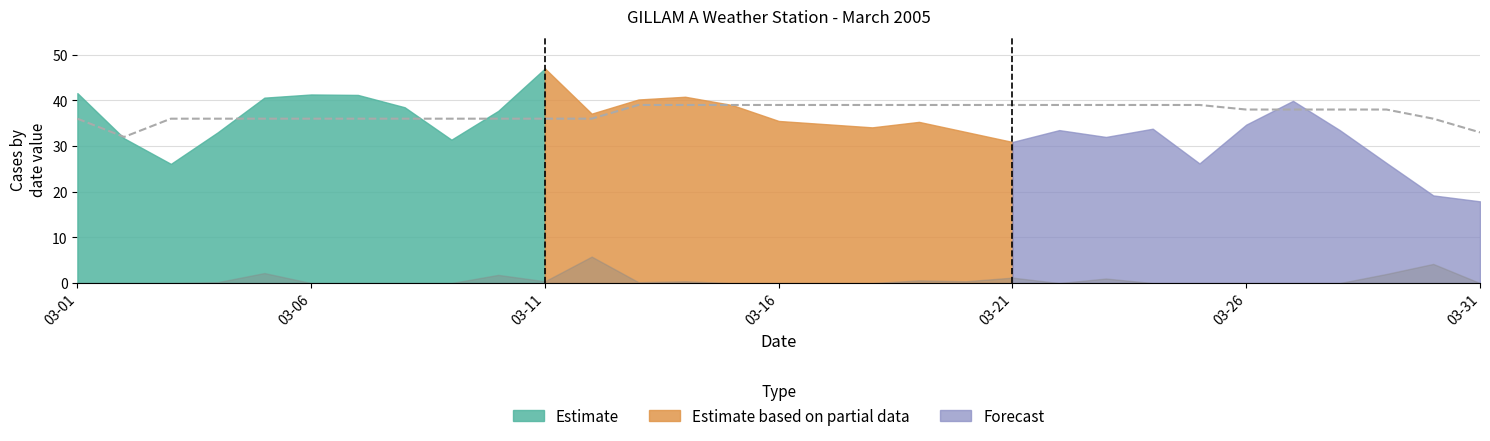

The chart shows a value of 14 at 27. True or false?

False